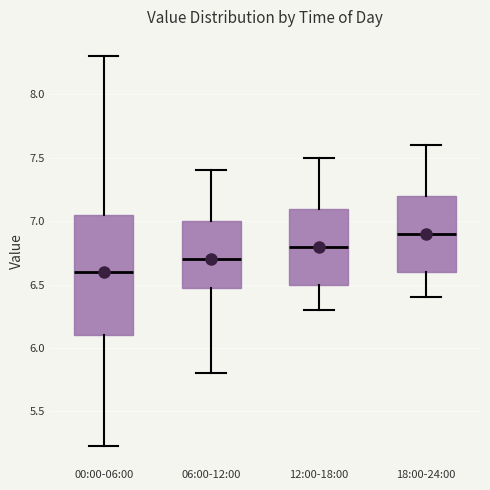

Reading left to right, transcribe this box plot: for each box, give where its median line is, the range the box spans, and where its two whiskers end, as read against the y-axis. The values are not printed on the chart, so give them approximately, as read against the axis.

00:00-06:00: median 6.60, box 6.10 to 7.05, whiskers 5.25 to 8.30
06:00-12:00: median 6.70, box 6.50 to 7.00, whiskers 5.80 to 7.40
12:00-18:00: median 6.80, box 6.50 to 7.10, whiskers 6.30 to 7.50
18:00-24:00: median 6.90, box 6.60 to 7.20, whiskers 6.40 to 7.60